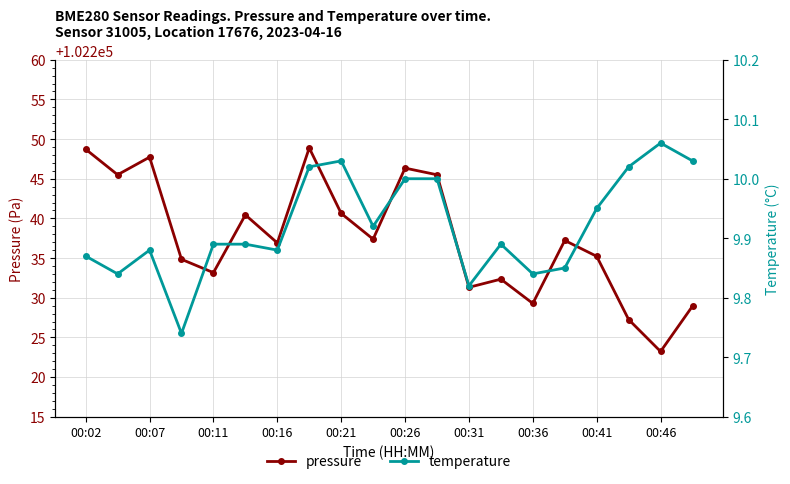

In temperature, how many points are higher than both neighbors (excluding endpoints)?

4